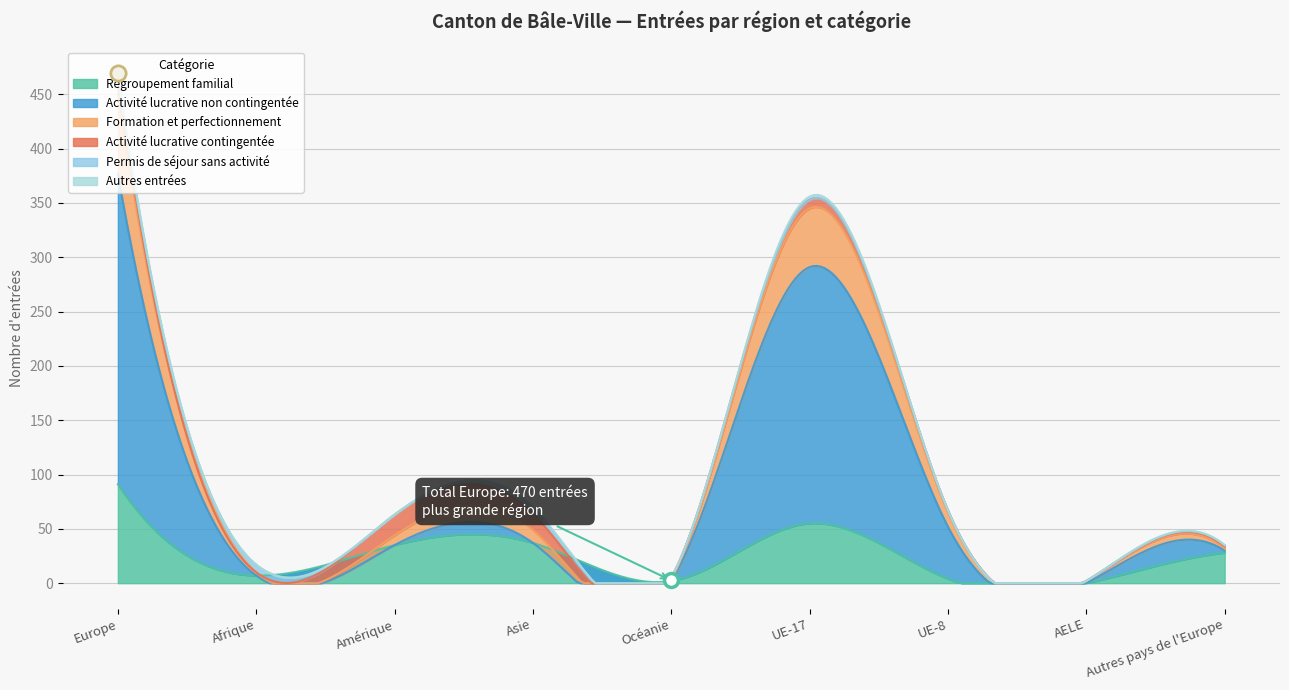

What is the difference between the Autres entrées values at Afrique and Europe?

3